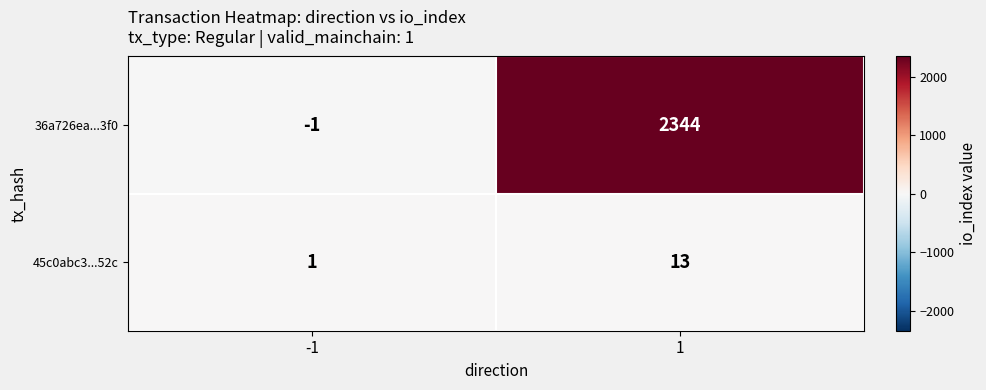

Is it true that 45c0abc3...52c equals 19 at 1?

False